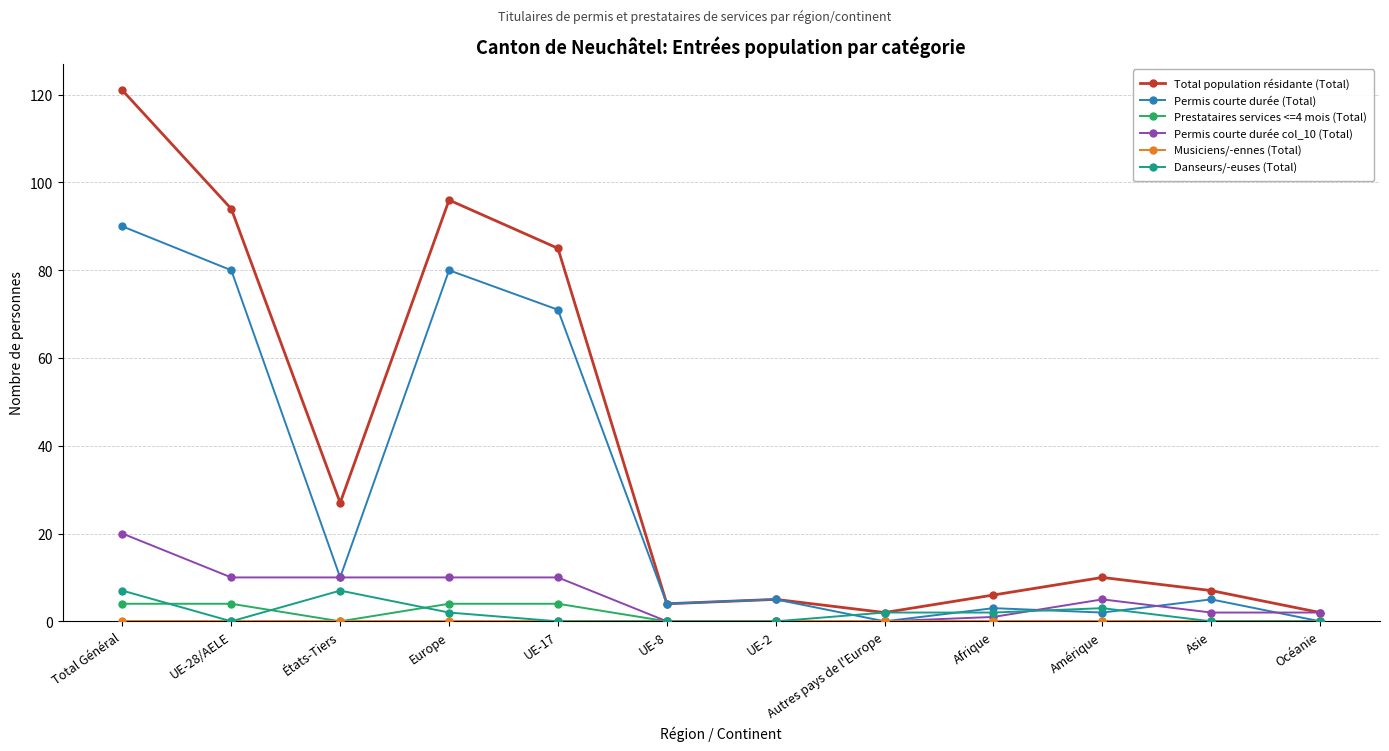

Which category has the highest value in the Permis courte durée (Total) series?

Total Général